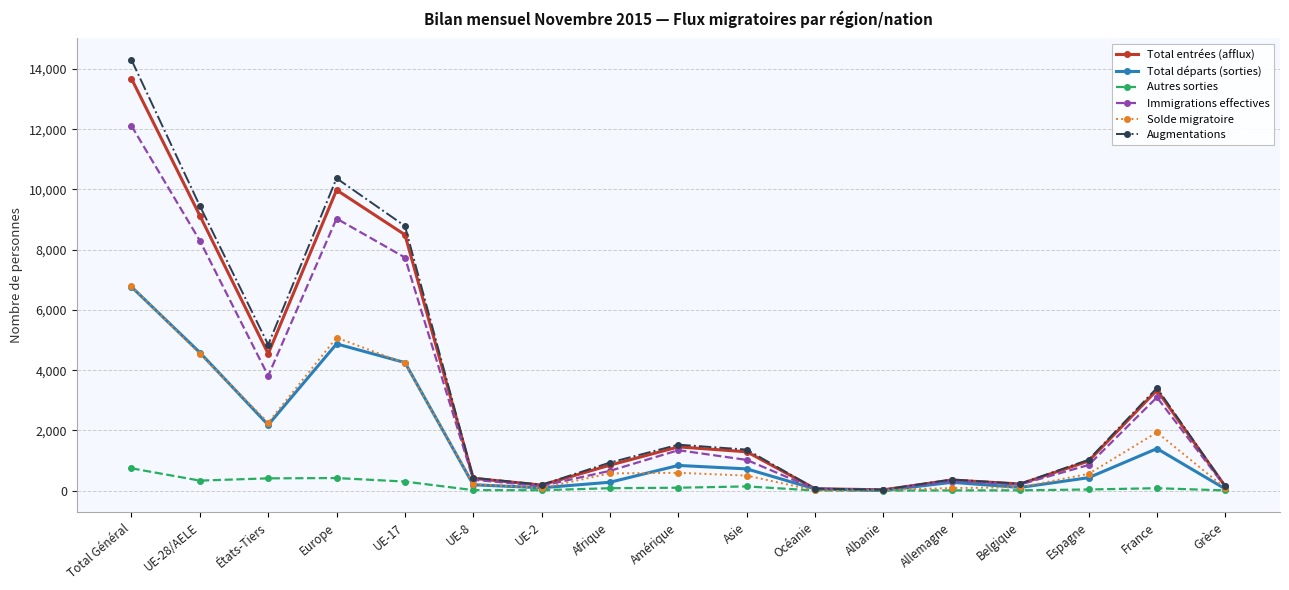

Between Europe and Grèce, which series saw the biggest shift?

Augmentations